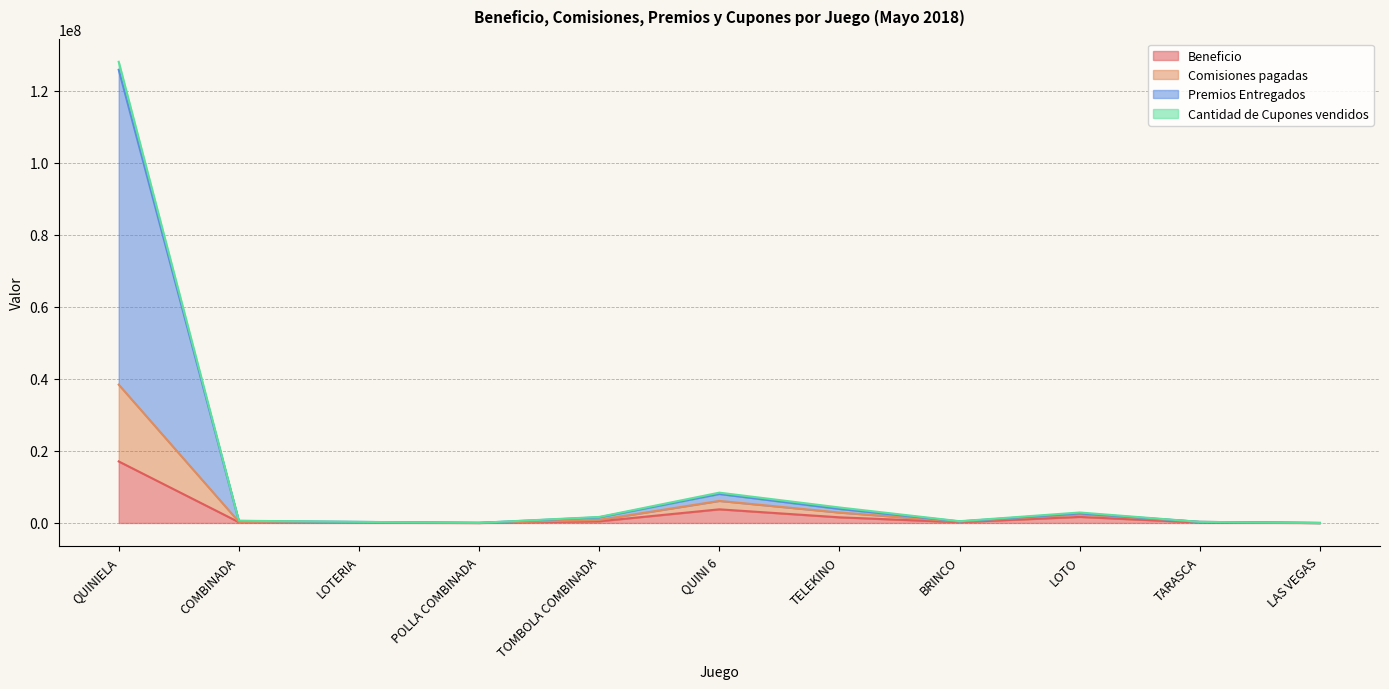

True or false: Cantidad de Cupones vendidos has more than 1 interior local peaks.

True